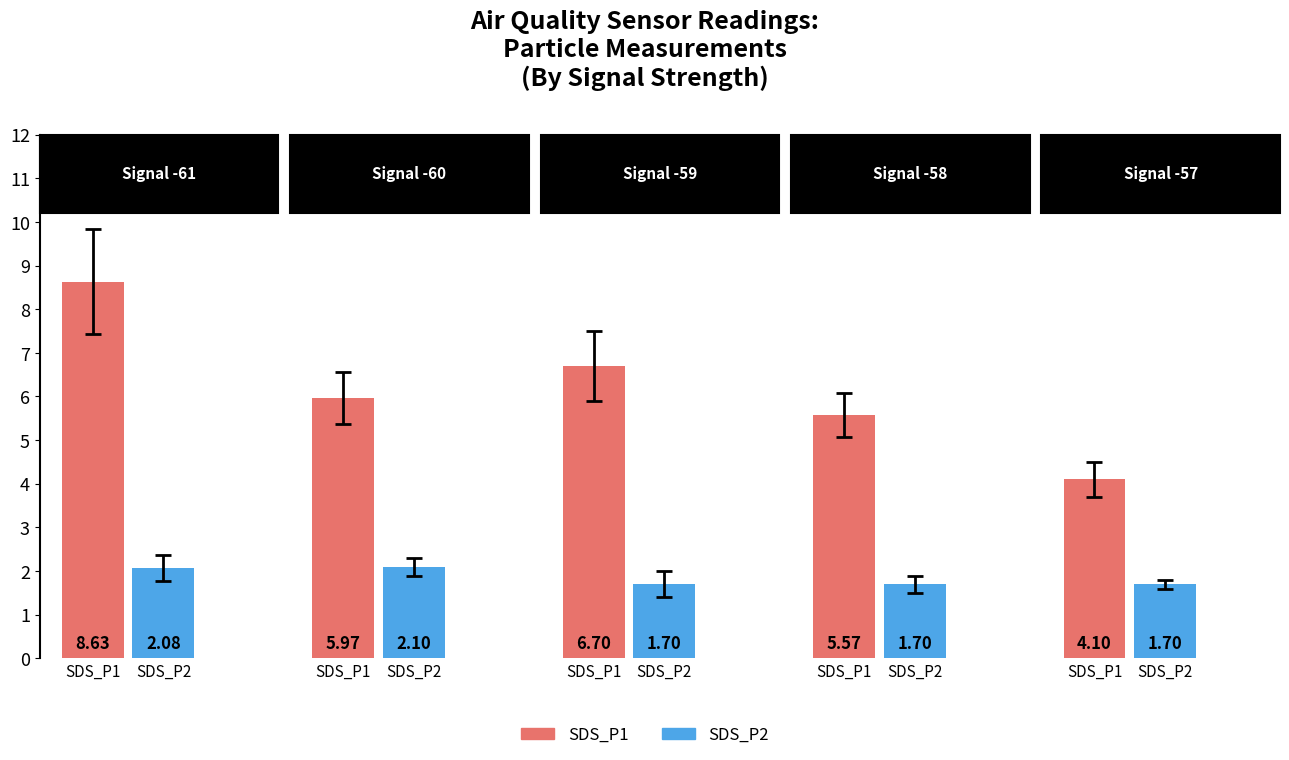

How many bars are there in each group?

2